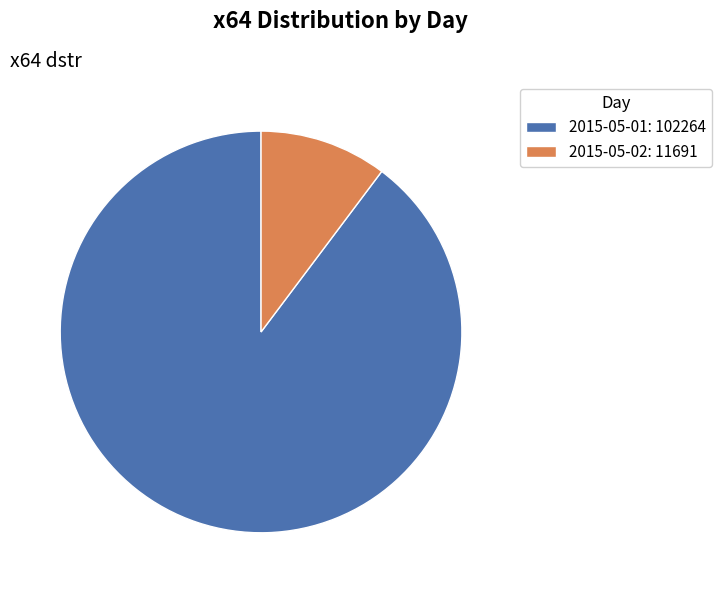

Do 2015-05-02: 11691 and 2015-05-01: 102264 together represent more than half of the pie?

Yes